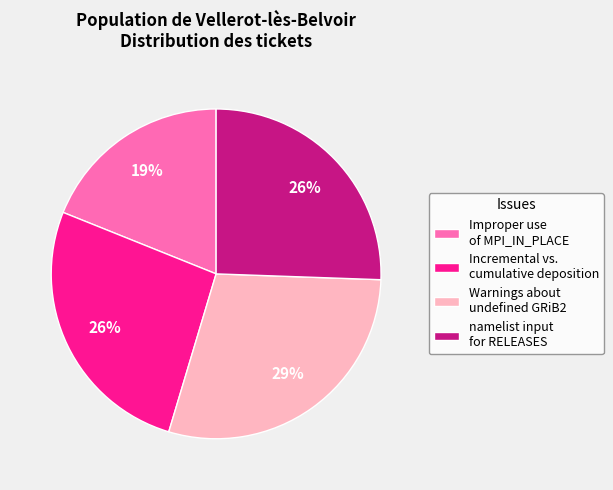

Which slice is the largest?

Warnings about undefined GRiB2